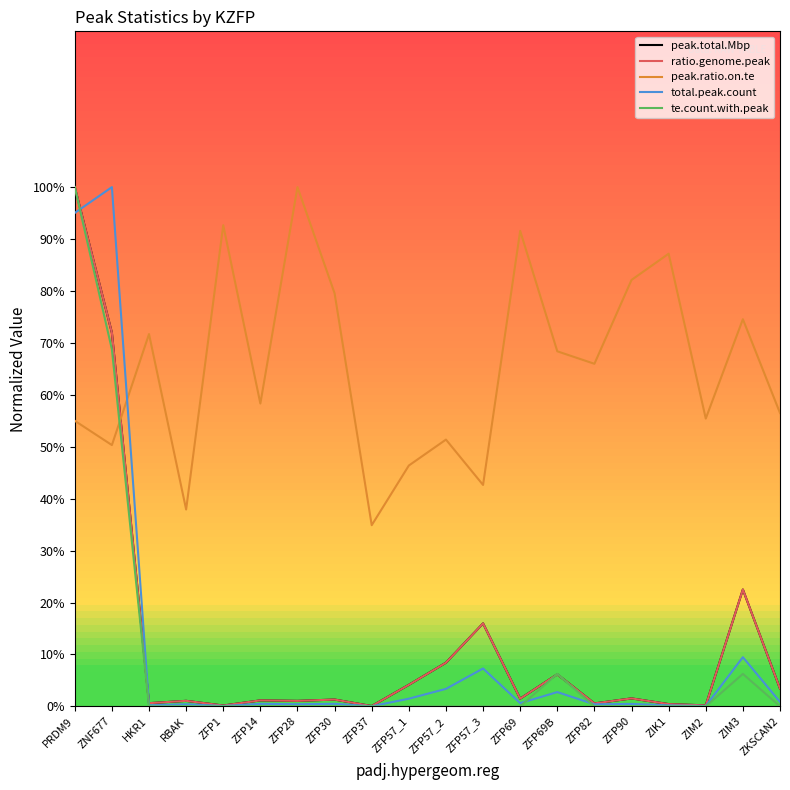

Between RBAK and ZNF677, which is larger?

ZNF677